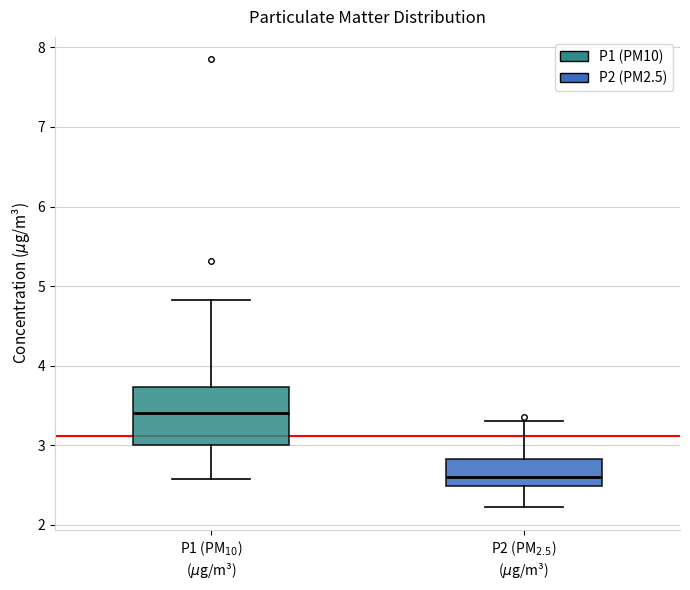

Where is the lower edge of the box for P1 (PM$_{10}$) ($\mu$g/m³) on the y-axis? The values are not printed on the chart, so give them approximately, as read against the axis.

3.0